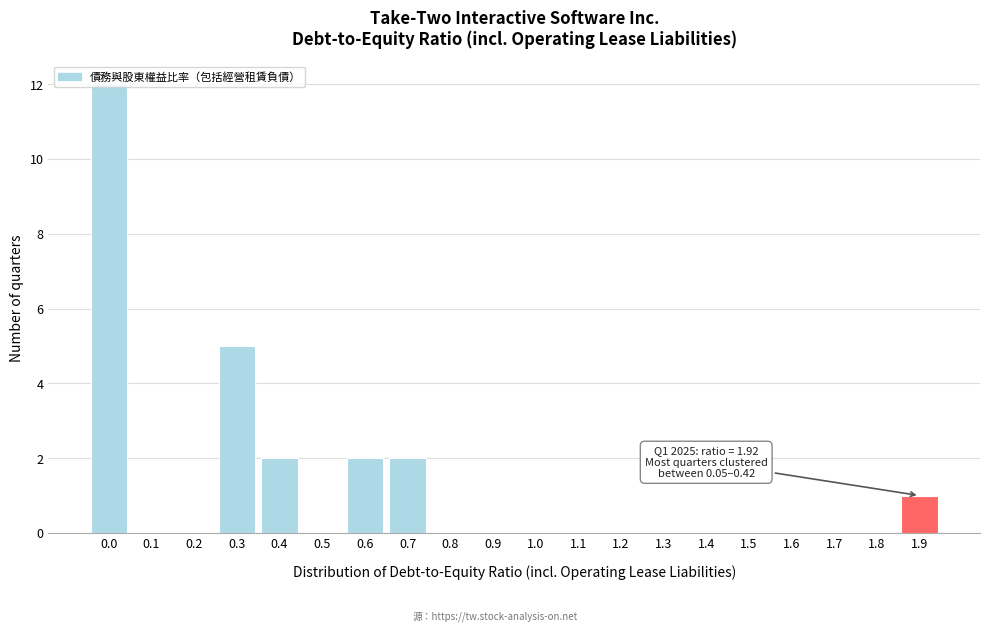

What is the change in value from 1.5 to 1.9?

+1